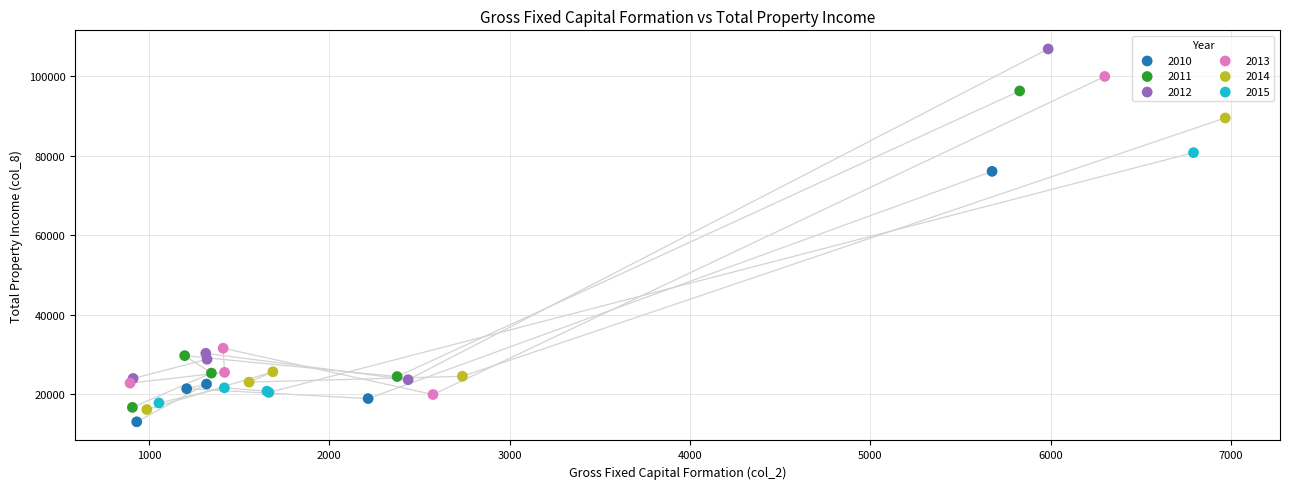

Which series has the largest Y range (max minus min)?

2012